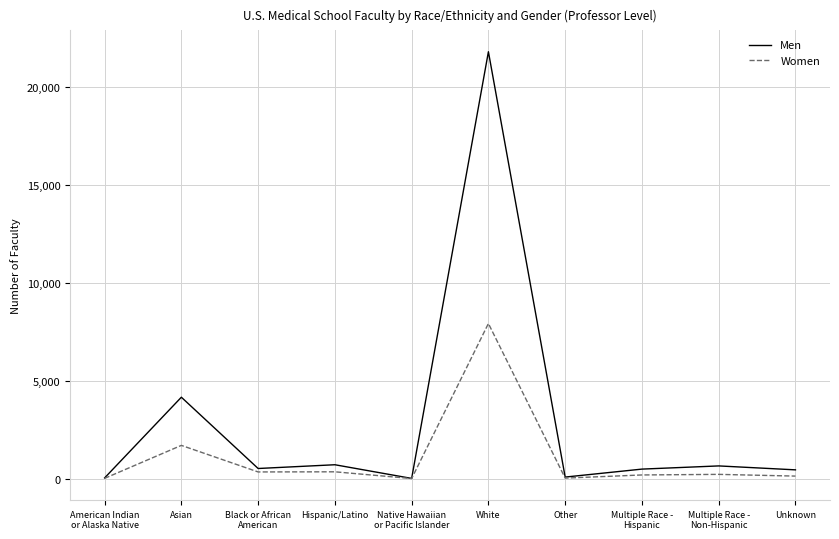

What value does the Women series have at Native Hawaiian
or Pacific Islander?

3